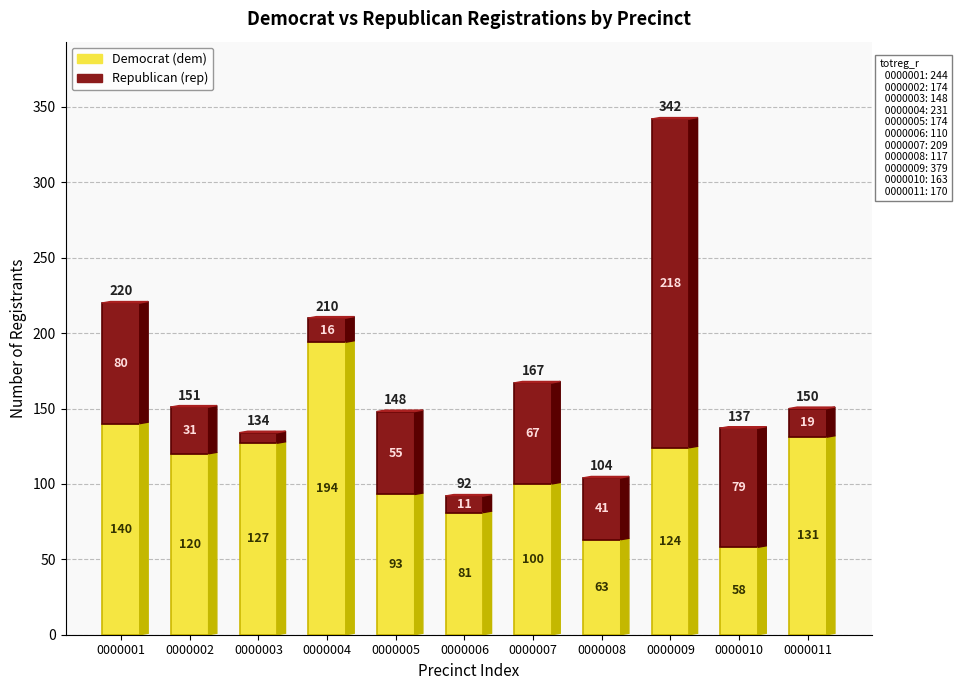

Are the bars horizontal?

No